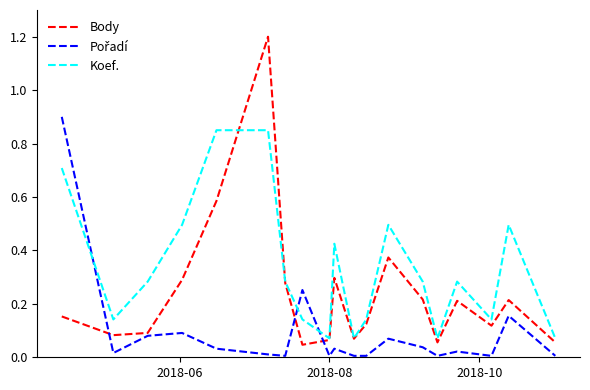

Which series has the largest total across all categories?

Koef.